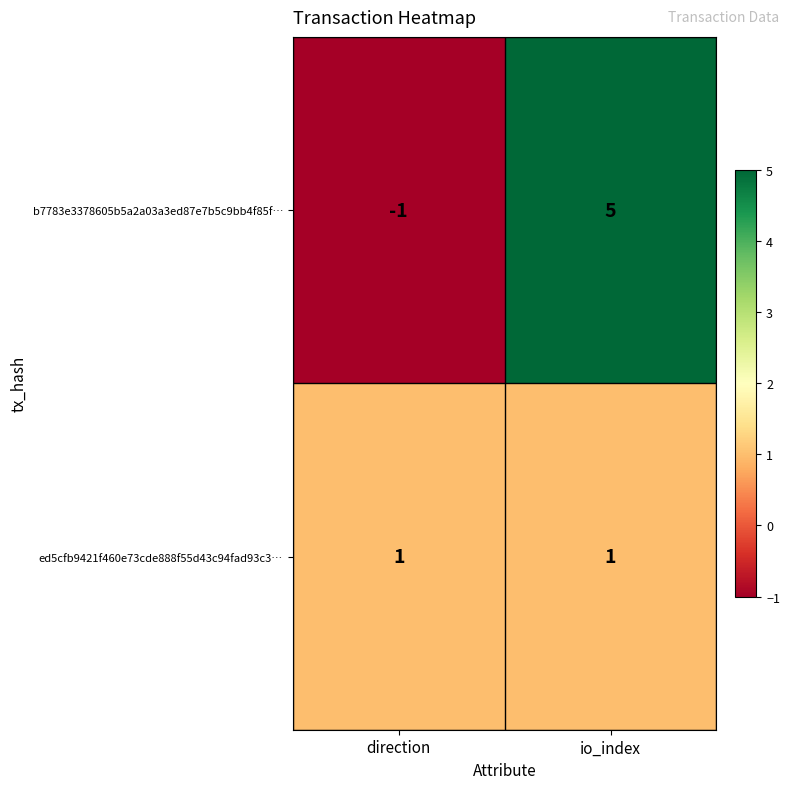

Reading left to right, extract all data points from this chart.

b7783e3378605b5a2a03a3ed87e7b5c9bb4f85f…: direction=-1	io_index=5
ed5cfb9421f460e73cde888f55d43c94fad93c3…: direction=1	io_index=1